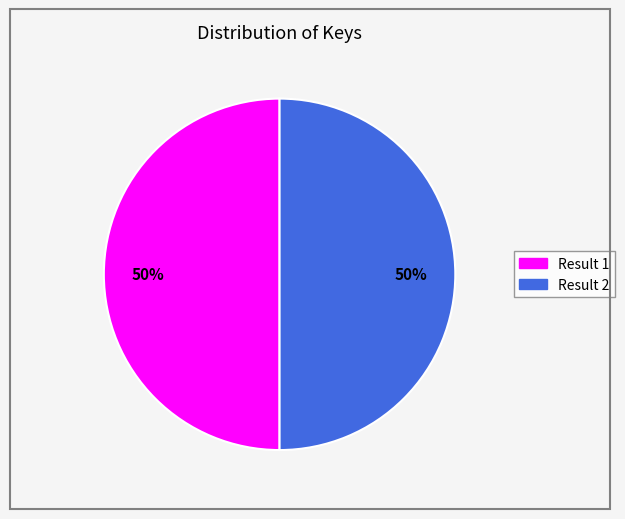

The Result 1 slice represents 50% of the pie. True or false?

True